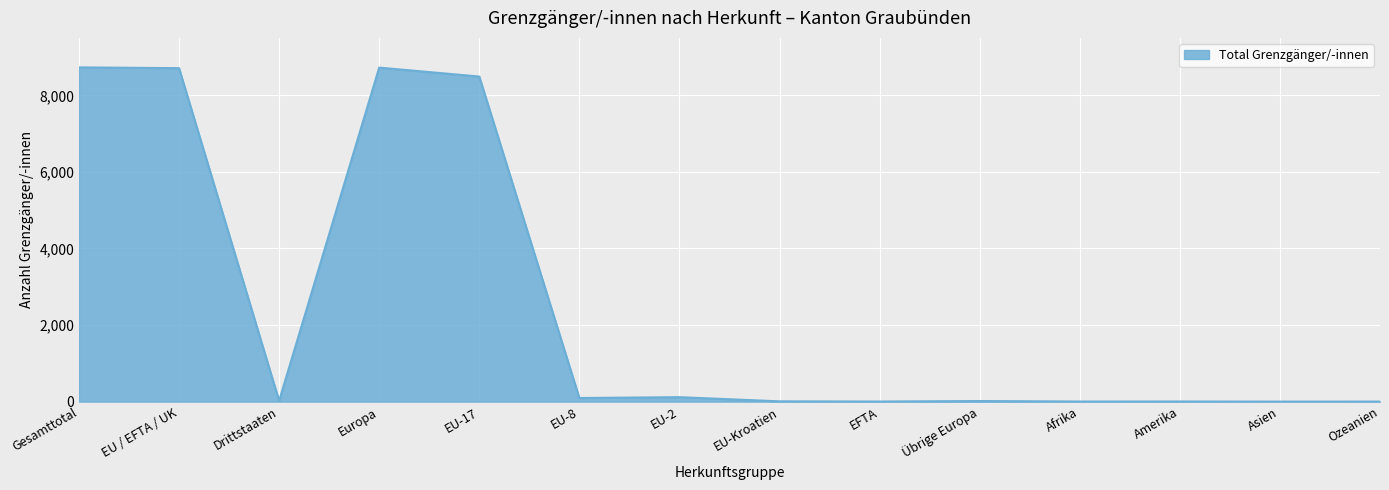

True or false: the data shows 5404 at Asien.

False